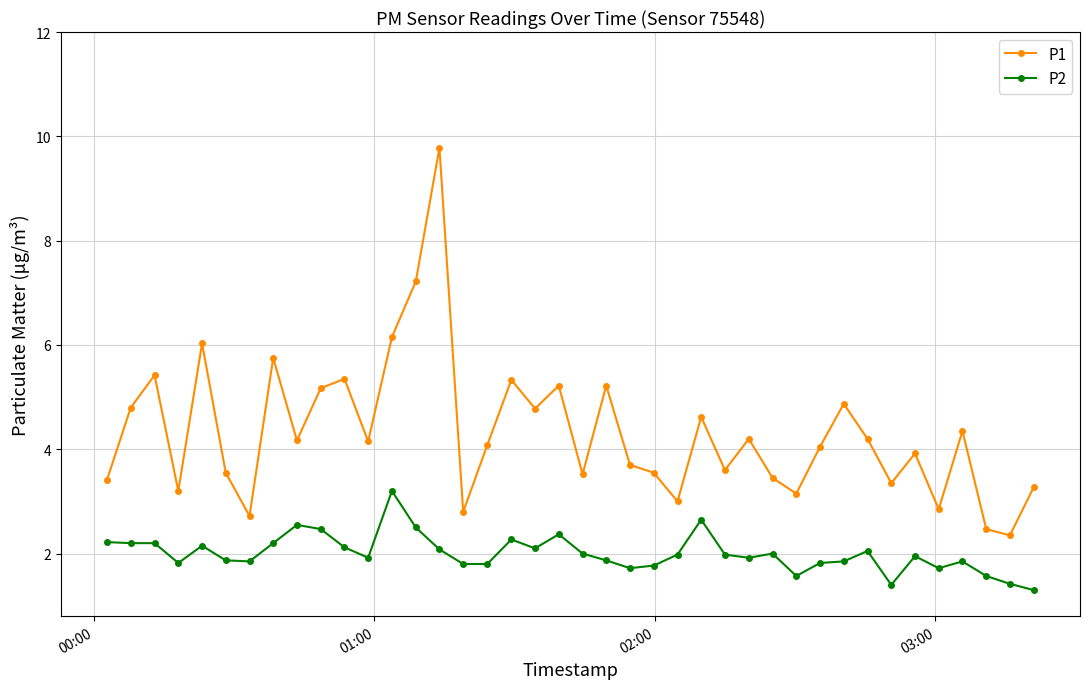

What is the difference between the maximum and minimum values in the P2 series?

1.9